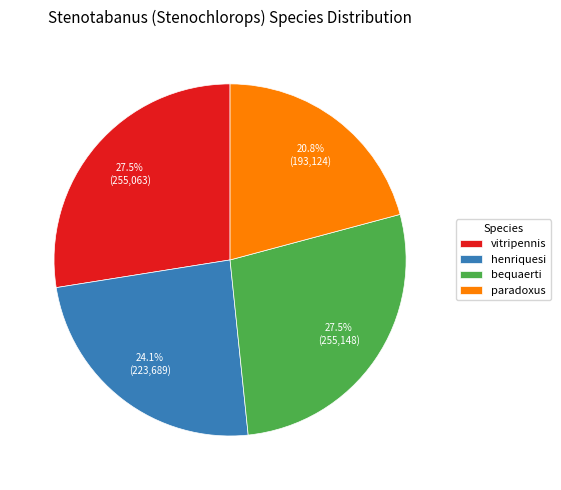

To the nearest percent, what is the difference between the largest and smallest slice percentages?

7%